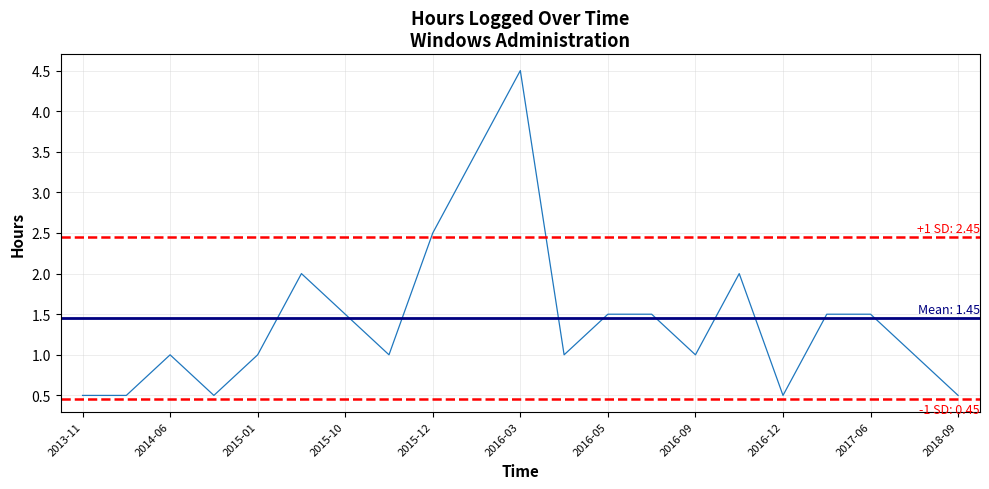

The chart shows a value of 0.5 at 2013-11. True or false?

True